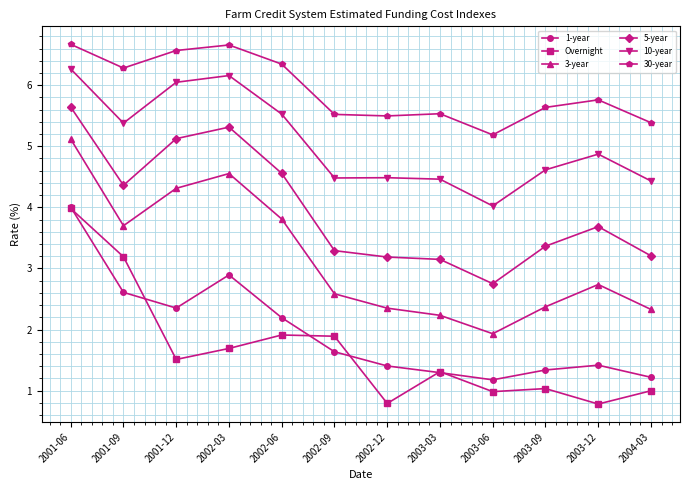

What is the maximum value for 1-year?

4.0